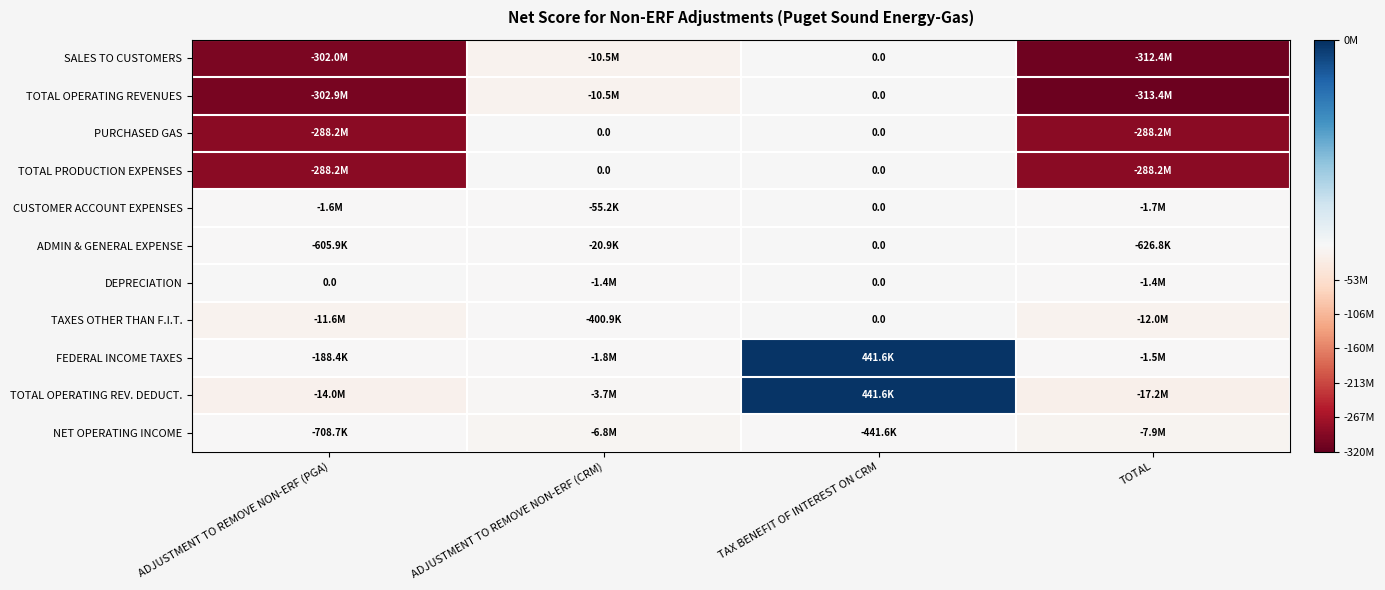

What is the maximum value shown in the chart?

441602.6